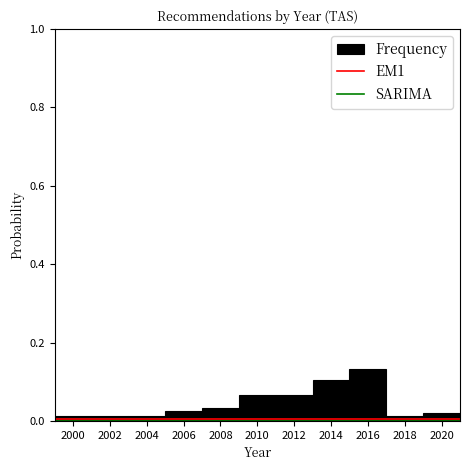

Reading left to right, list every bar in this chart as the range it spans on the x-axis followed by its height. The values are not printed on the chart, so give them approximately, as read against the axis.

1999 to 2001: under 0.02
2001 to 2003: under 0.02
2003 to 2005: under 0.02
2005 to 2007: 0.02
2007 to 2009: 0.04
2009 to 2011: 0.06
2011 to 2013: 0.06
2013 to 2015: 0.10
2015 to 2017: 0.14
2017 to 2019: under 0.02
2019 to 2021: under 0.02